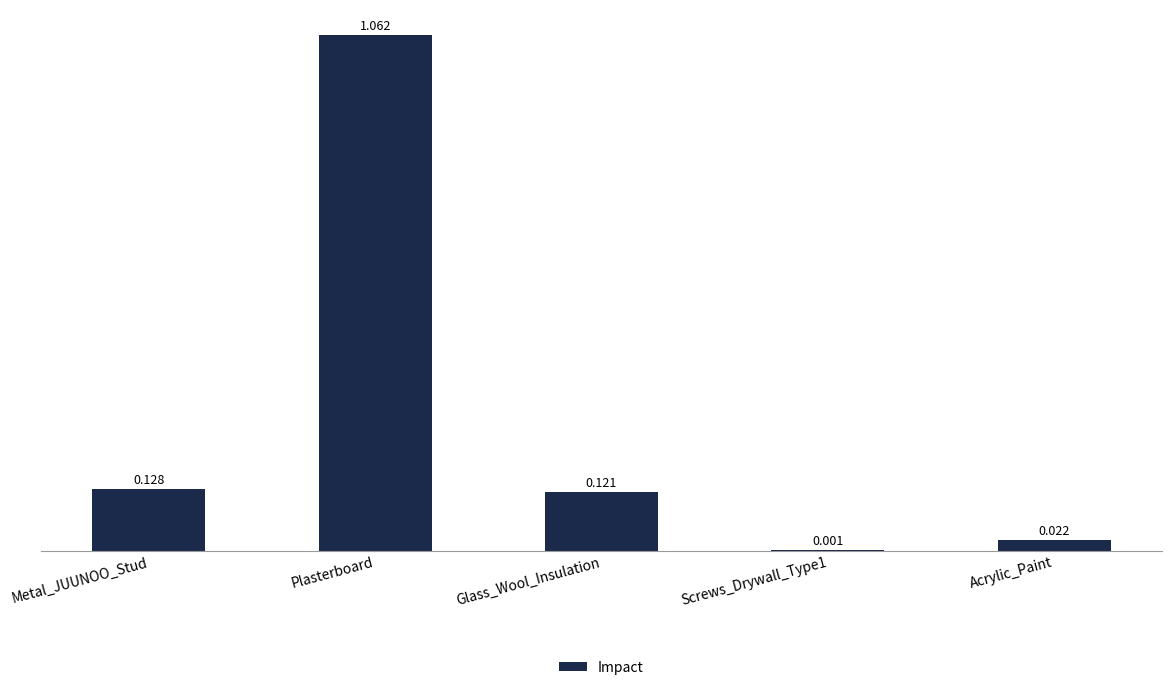

Between Screws_Drywall_Type1 and Metal_JUUNOO_Stud, which is larger?

Metal_JUUNOO_Stud